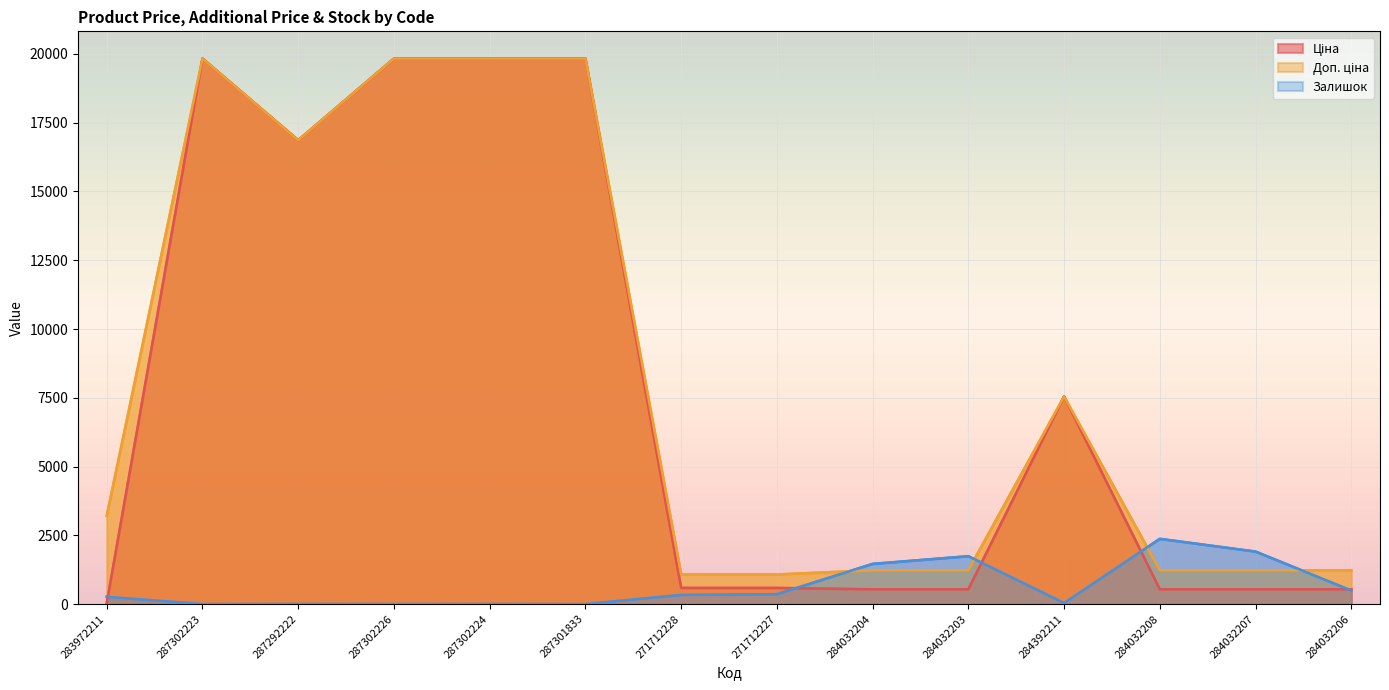

Reading right to left, list all the values displayed in this chart.

Ціна: 535.4	535.4	535.4	7545.9	535.4	535.4	586.0	586.0	19831.1	19831.1	19831.1	16863.2	19831.1	32.0
Доп. ціна: 1227.2	1227.2	1227.2	7545.9	1227.2	1227.2	1074.5	1074.5	19831.1	19831.1	19831.1	16863.2	19831.1	3205.0
Залишок: 493.0	1908.0	2371.0	39.0	1740.0	1460.0	359.0	333.0	0.0	3.0	2.0	5.0	1.0	264.0